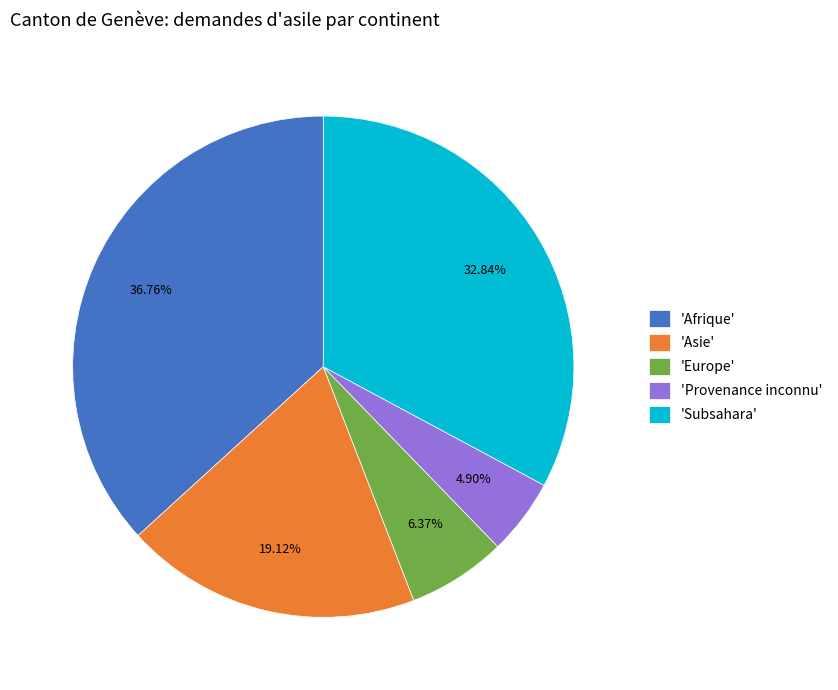

Combined, do 'Europe' and 'Subsahara' account for over 50%?

No